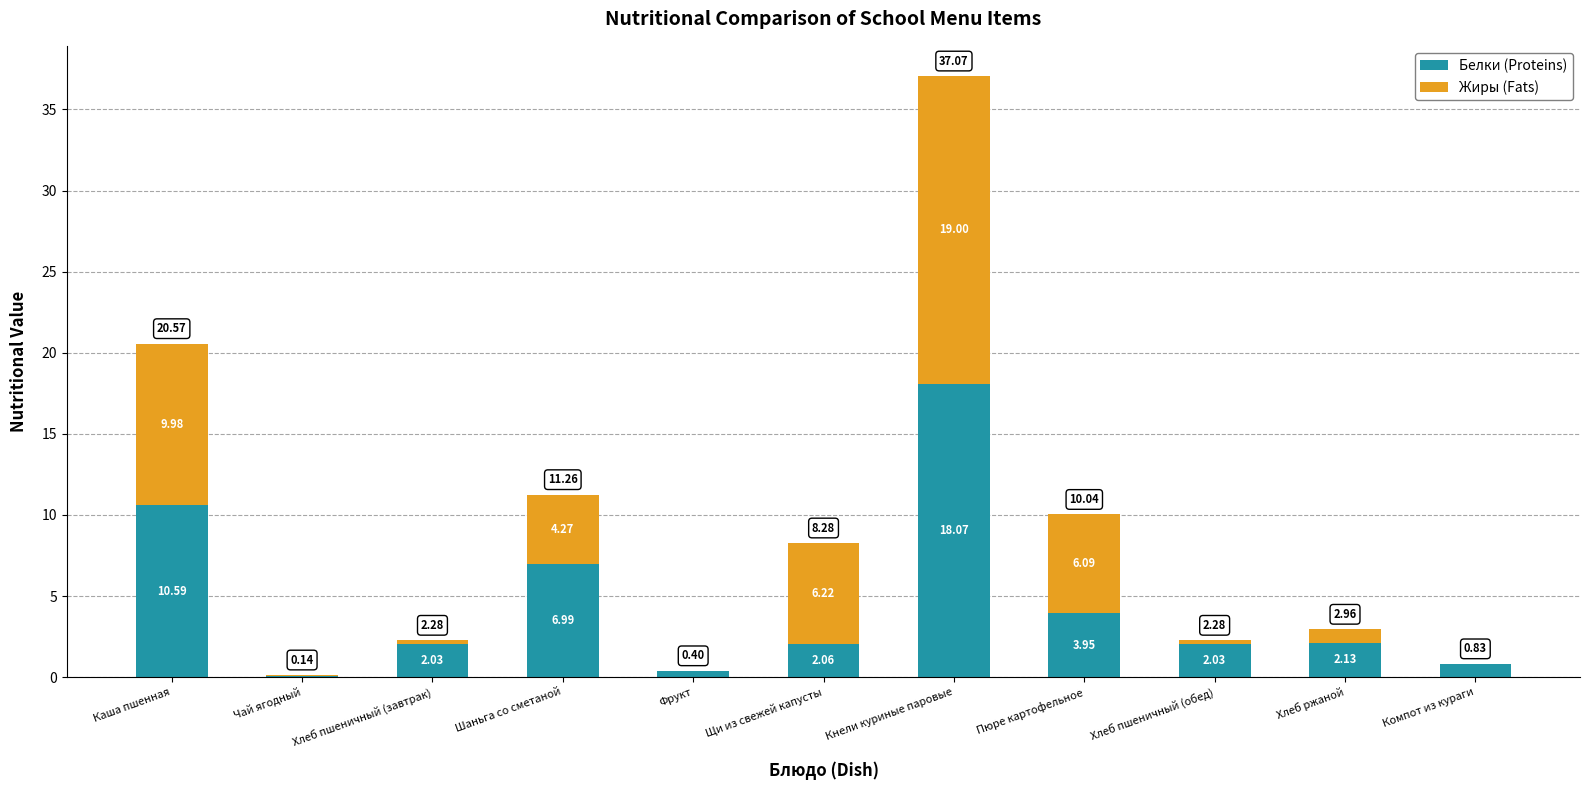

At which category is the sum across all series the highest?

Кнели куриные паровые